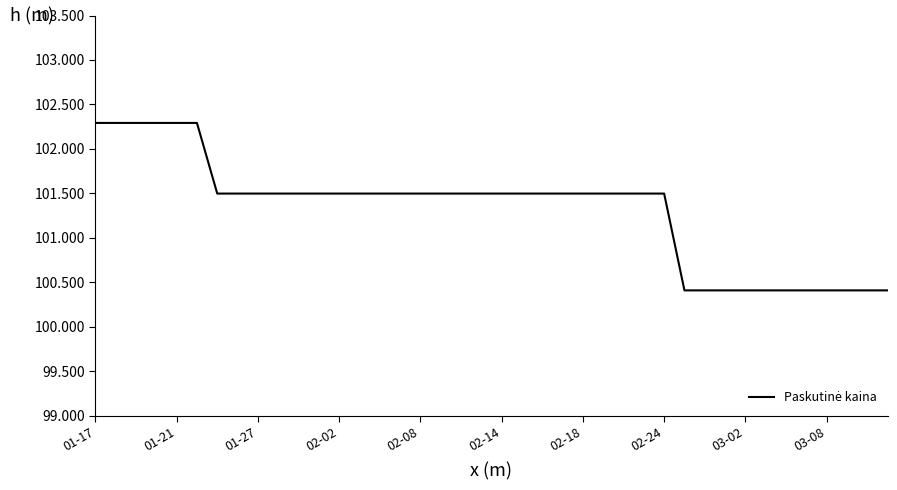

Reading left to right, extract all data points from this chart.

102.3	102.3	102.3	102.3	102.3	102.3	101.5	101.5	101.5	101.5	101.5	101.5	101.5	101.5	101.5	101.5	101.5	101.5	101.5	101.5	101.5	101.5	101.5	101.5	101.5	101.5	101.5	101.5	101.5	100.4	100.4	100.4	100.4	100.4	100.4	100.4	100.4	100.4	100.4	100.4